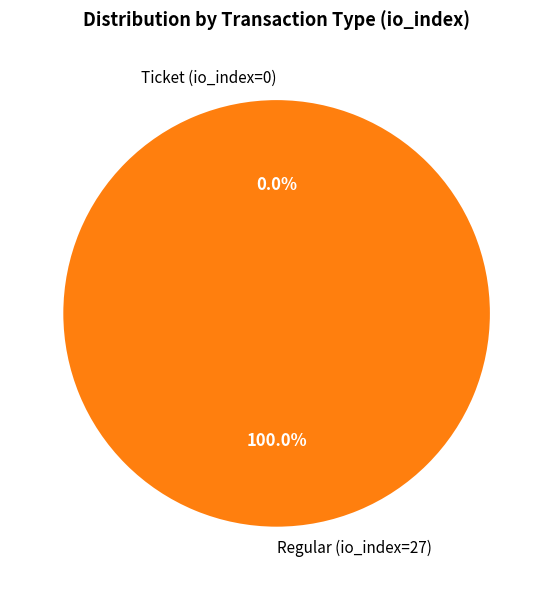

Which slice is the largest?

Regular (io_index=27)